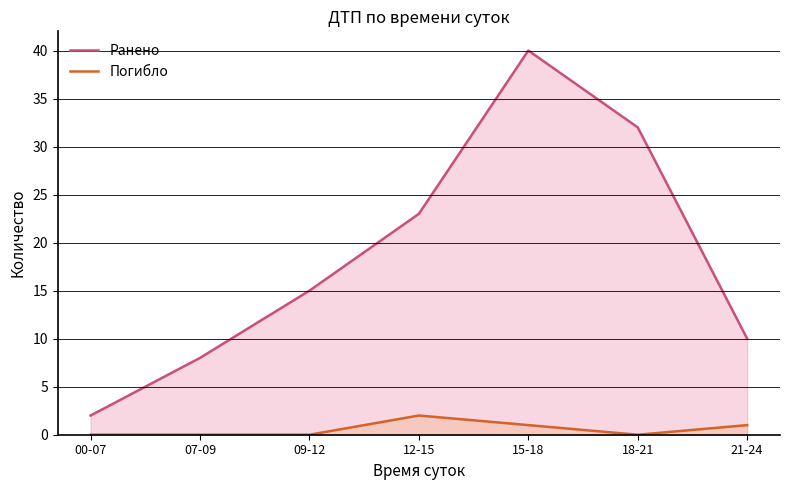

What is the label of the 3rd point from the right?

15-18